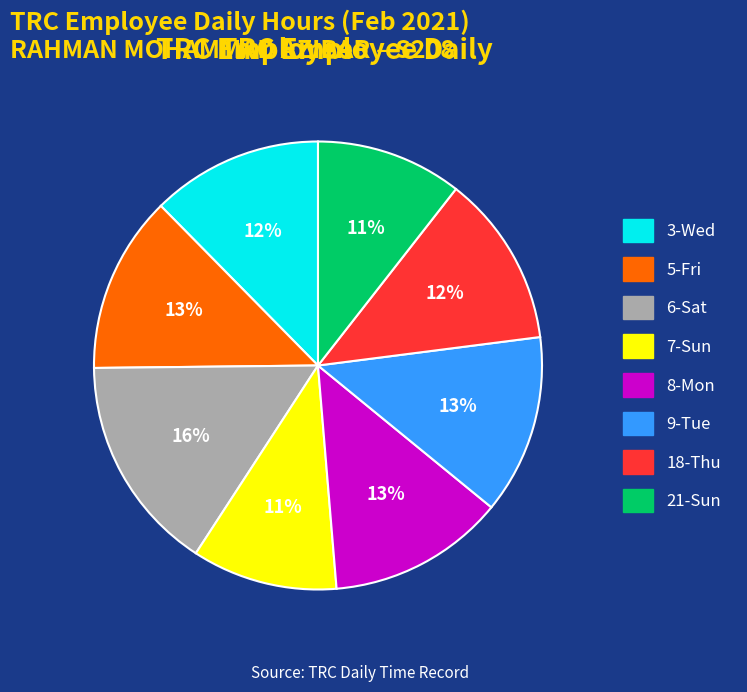

The 6-Sat slice represents 16% of the pie. True or false?

True